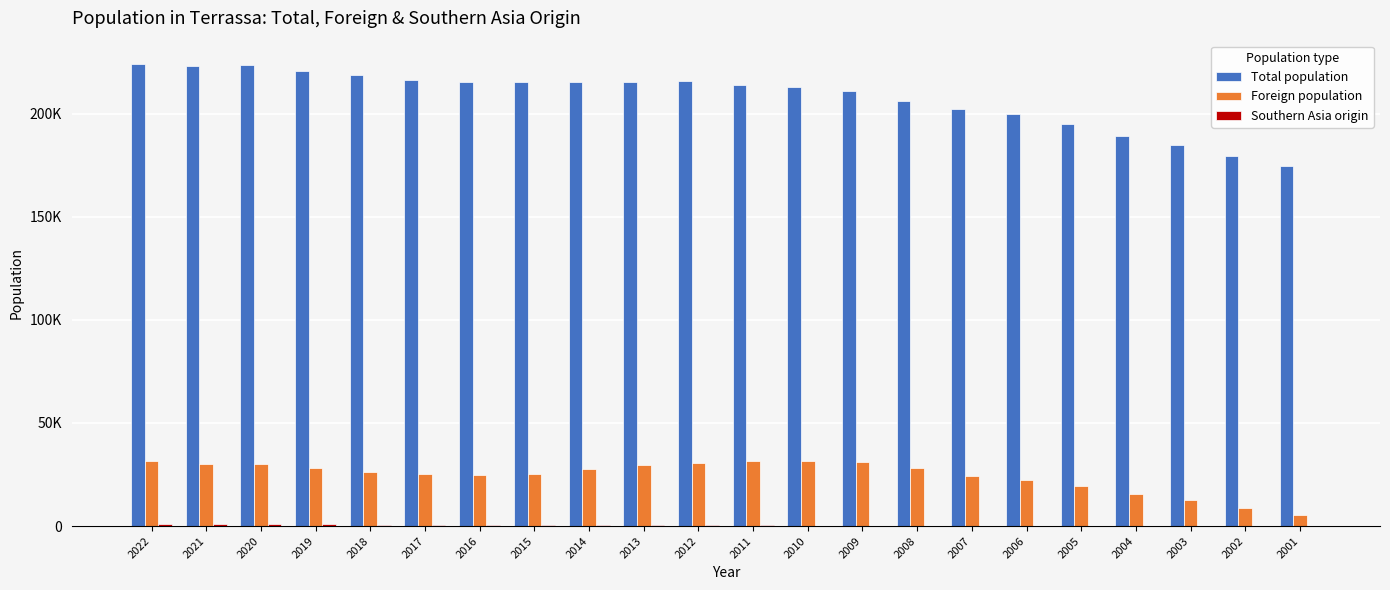

Rank the series by their maximum value, from highest to lowest.

Total population, Foreign population, Southern Asia origin